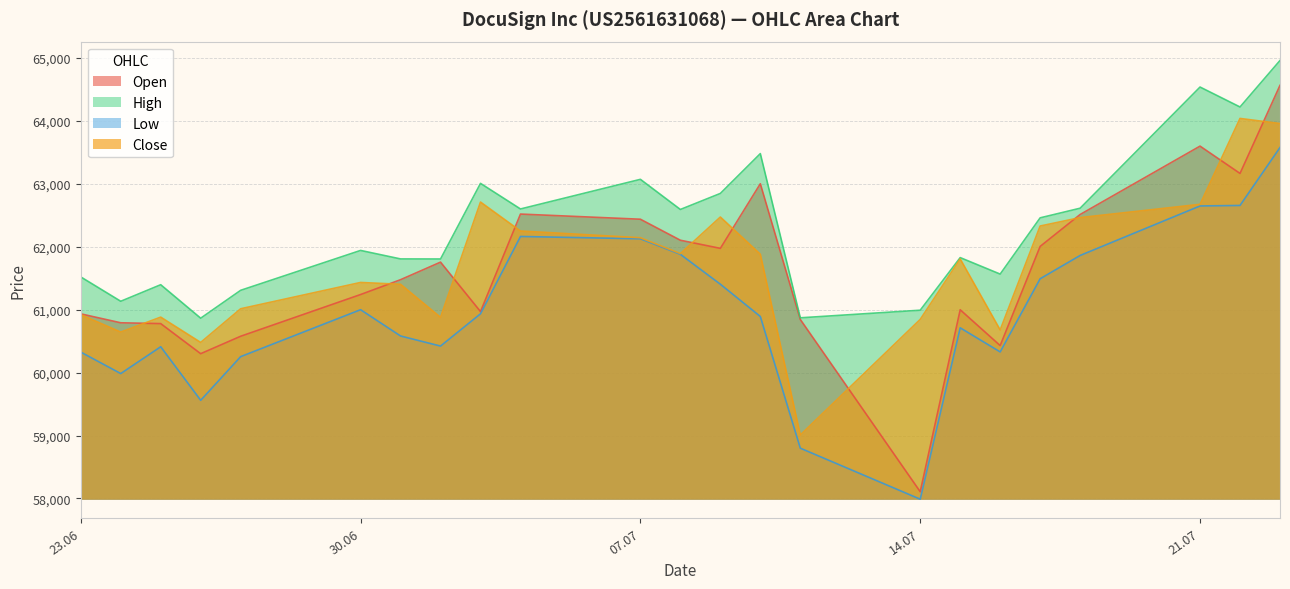

Is it true that Low equals 95279 at 15.07.2025?

False